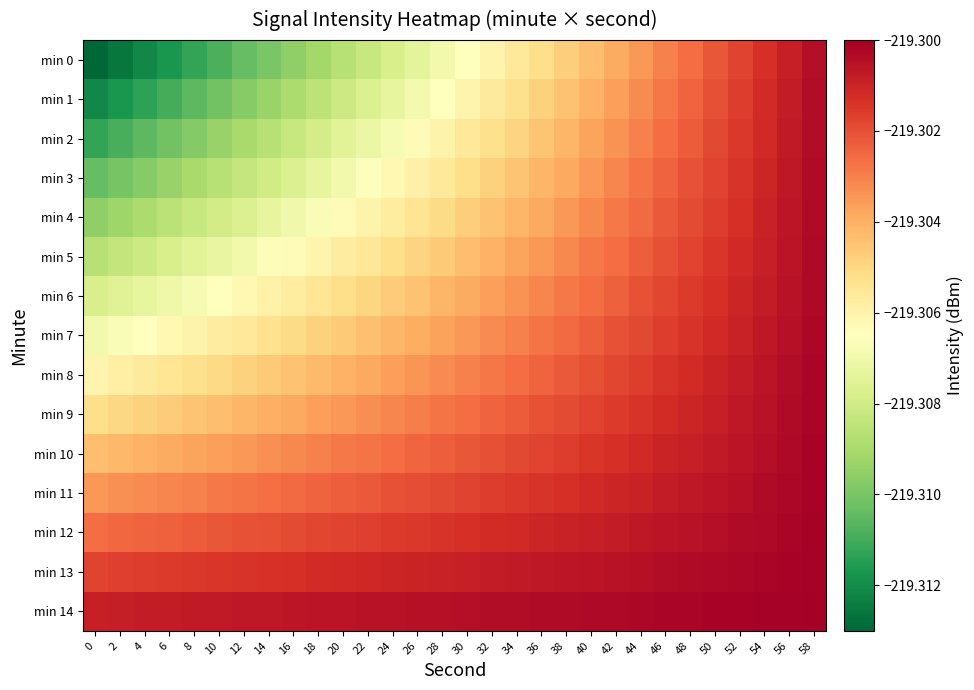

Which series has the widest spread of values?

min 0